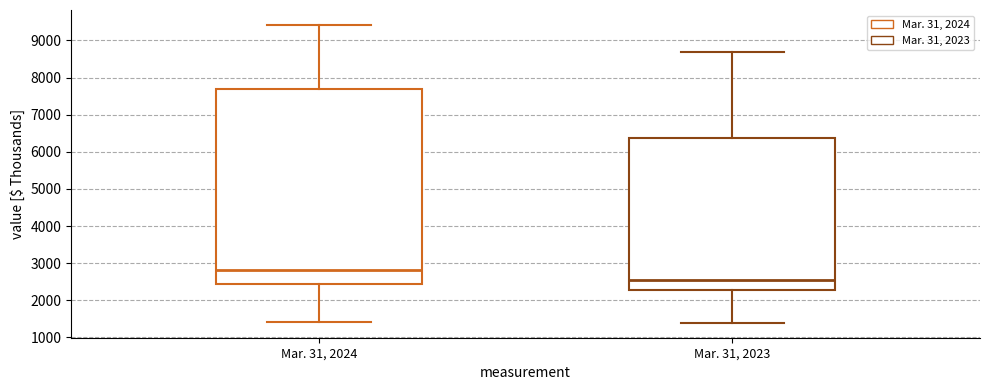

Which box's median line is the highest?

Mar. 31, 2024